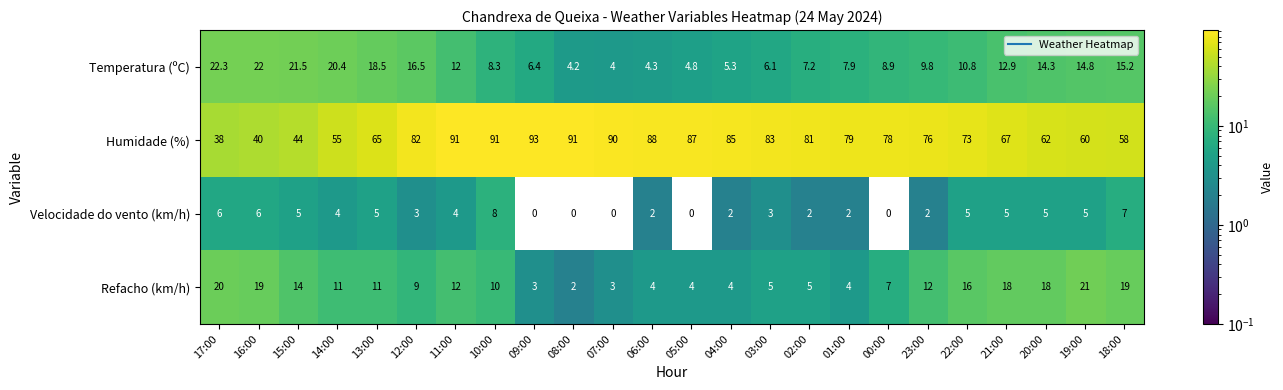

Which series has the widest spread of values?

Humidade (%)